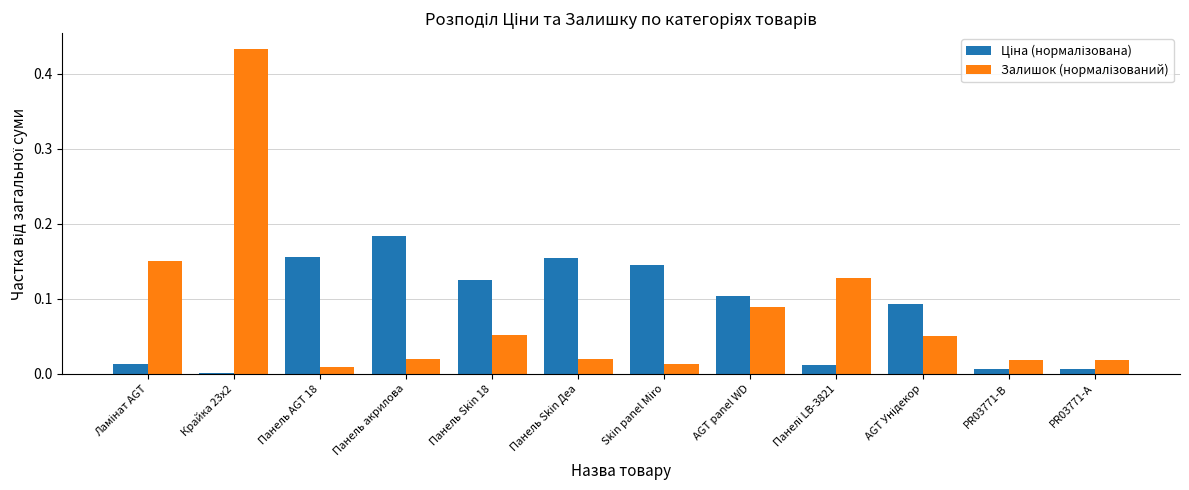

Which category has the highest value across all series?

Крайка 23x2